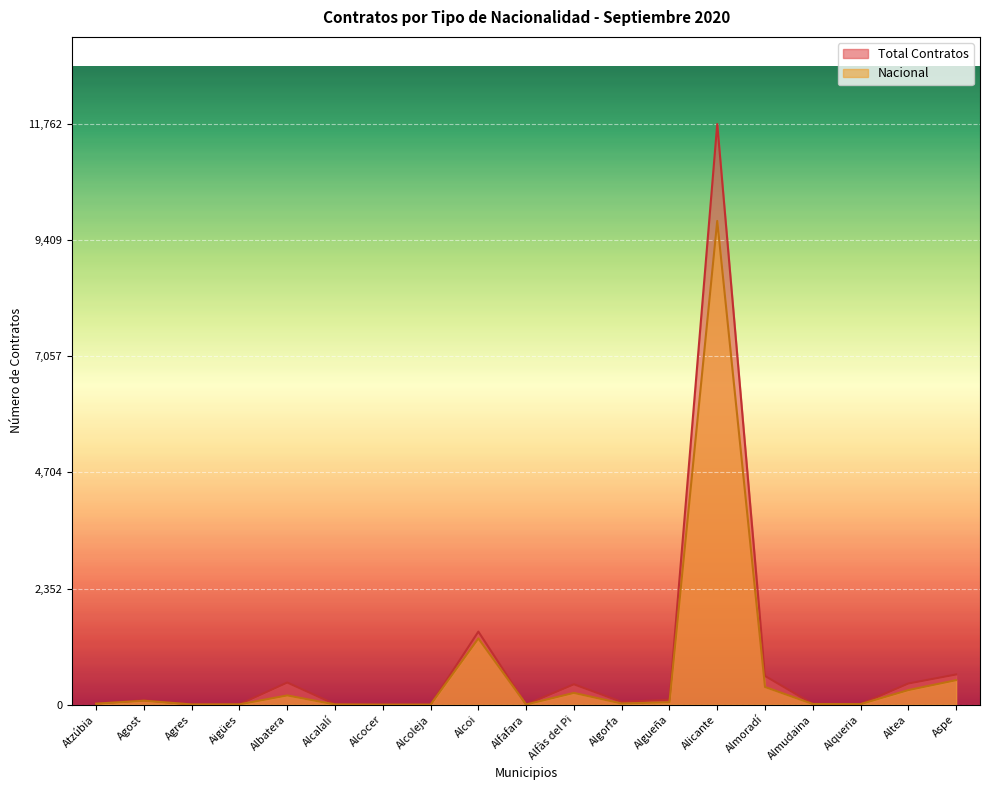

What is the minimum value for Total Contratos?

1